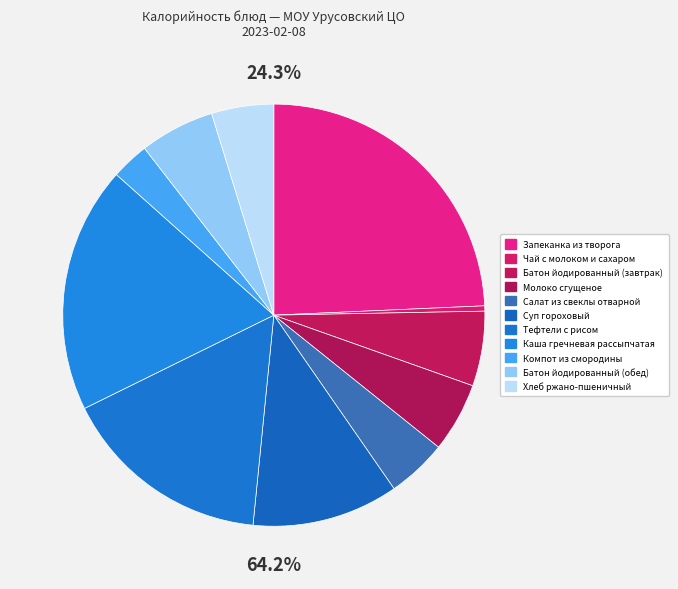

Is Каша гречневая рассыпчатая the majority of the pie?

No